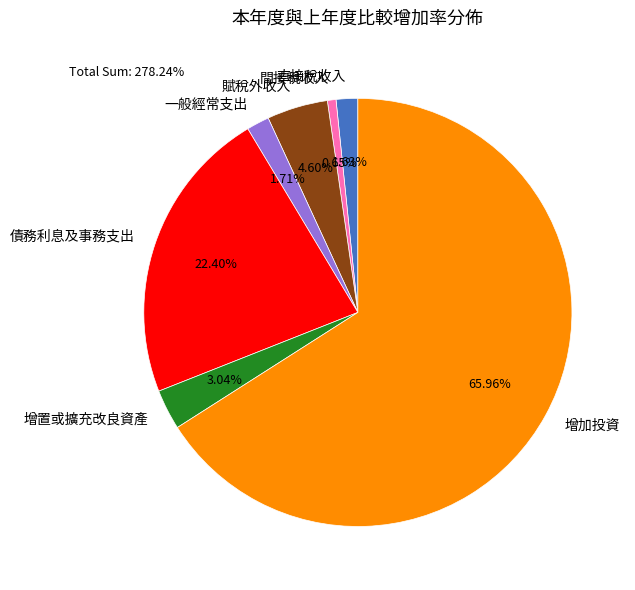

Count the number of slices in the pie.

7